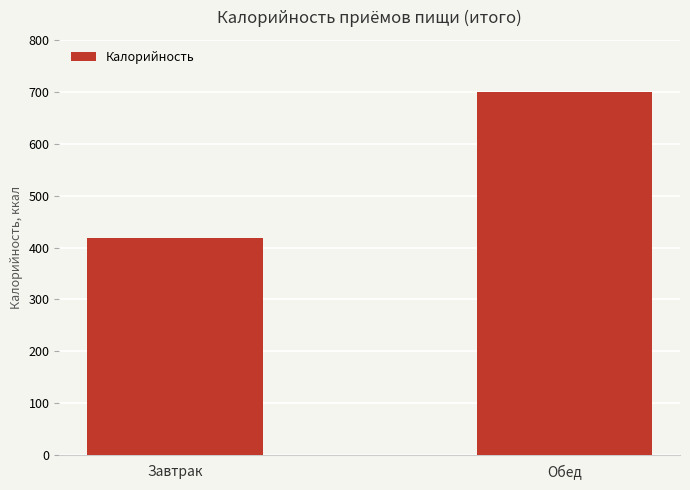

What is the sum of all values?

1118.5